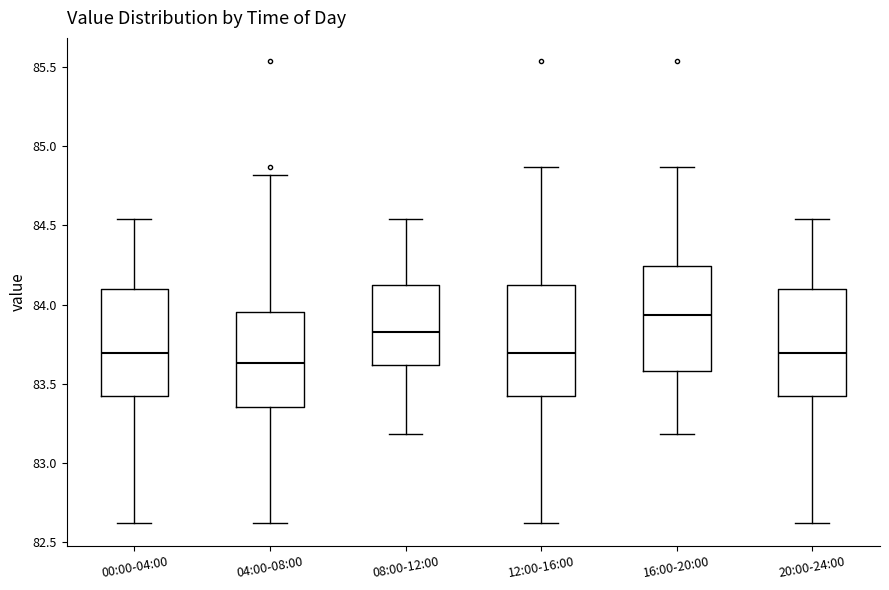

Where does the median line of the box for 12:00-16:00 sit on the y-axis? The values are not printed on the chart, so give them approximately, as read against the axis.

83.70